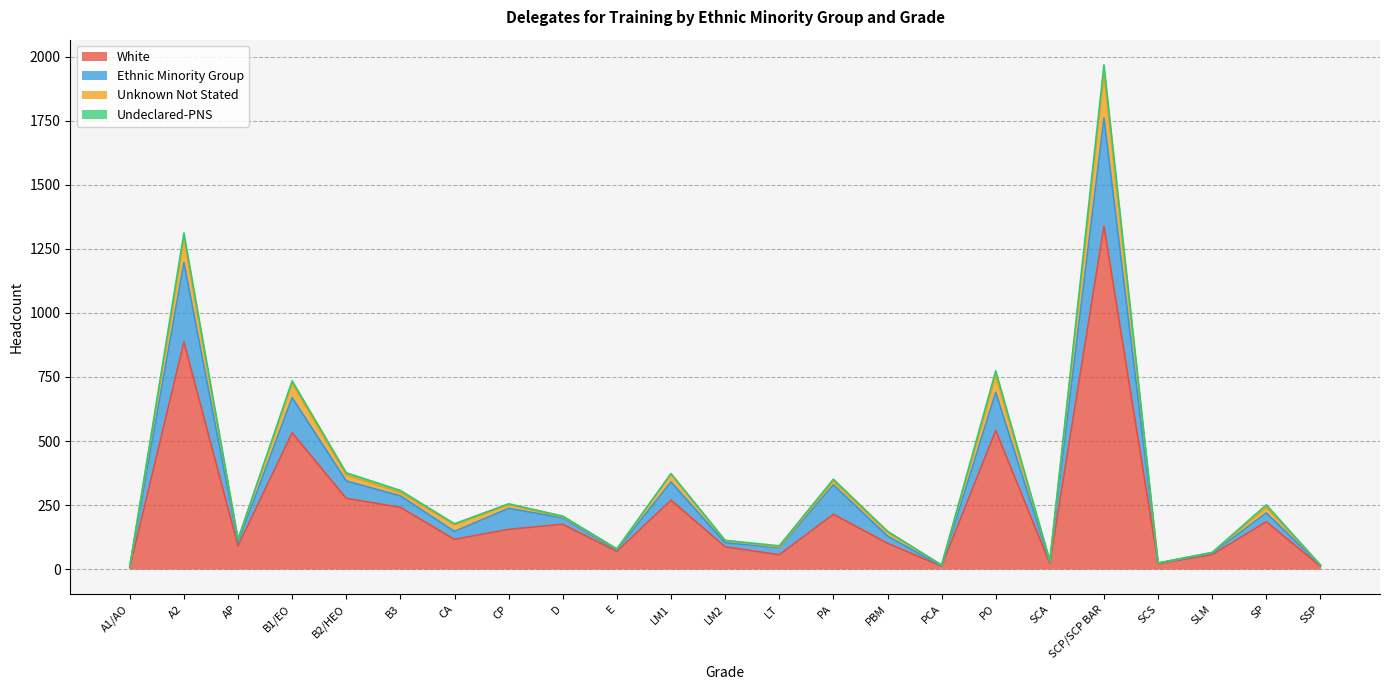

The White series shows 1339 at SCP/SCP BAR. True or false?

True